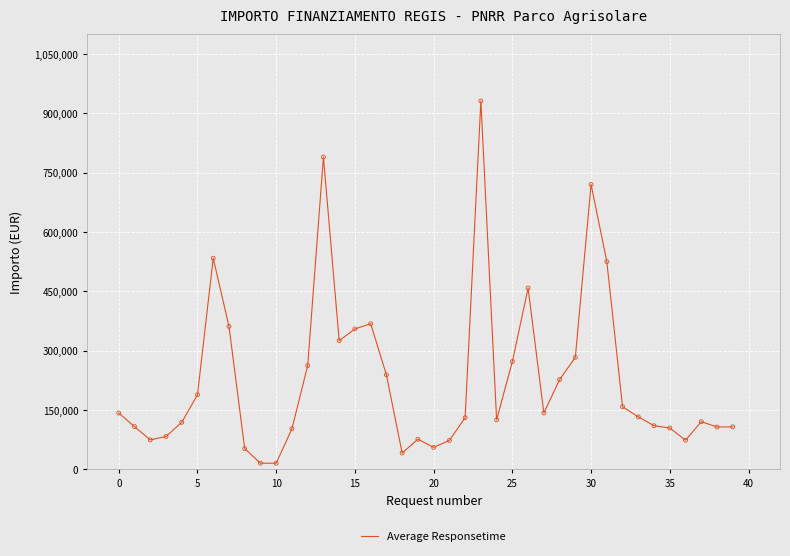

What is the maximum value shown in the chart?

930869.5